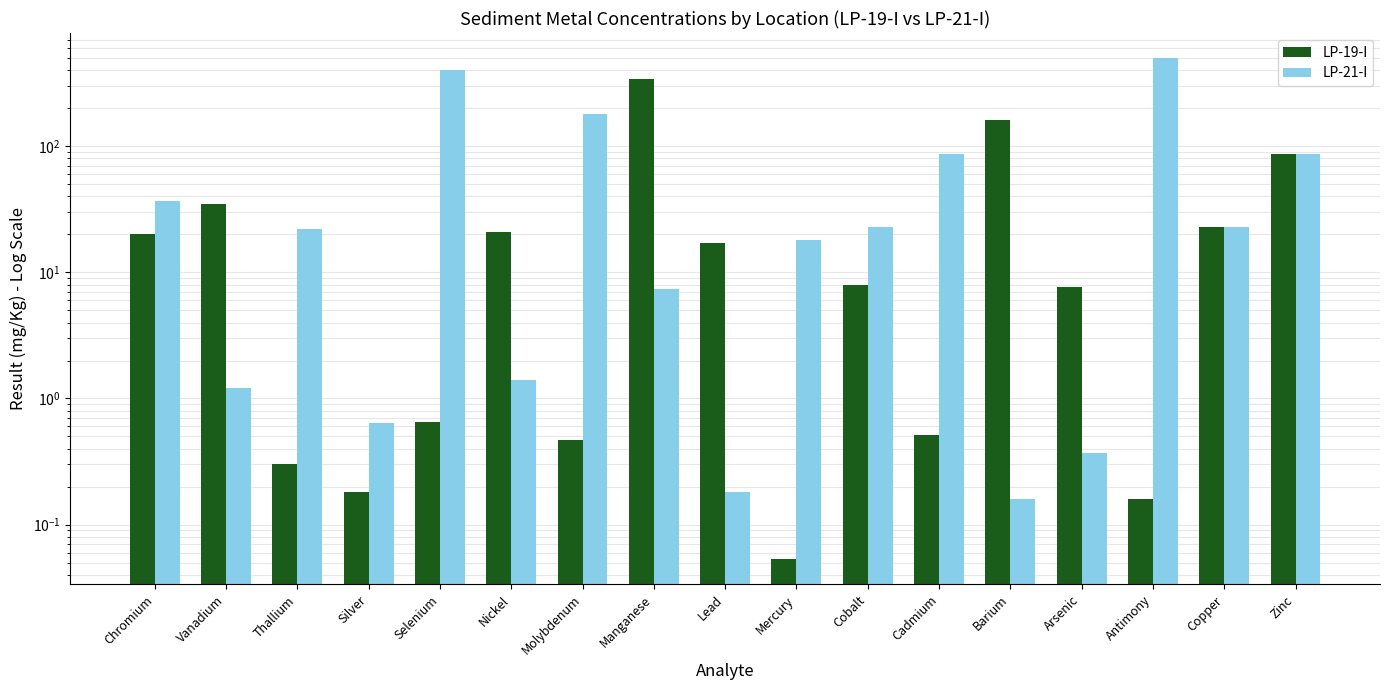

Which category has the lowest value across all series?

Mercury